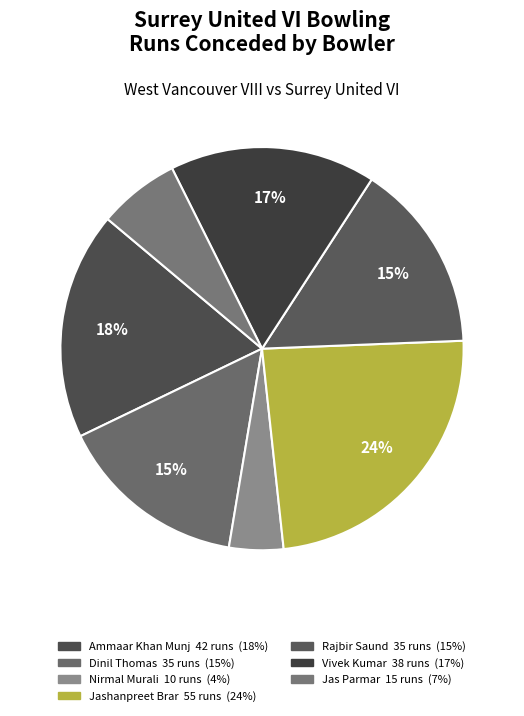

How many segments does this pie chart have?

7